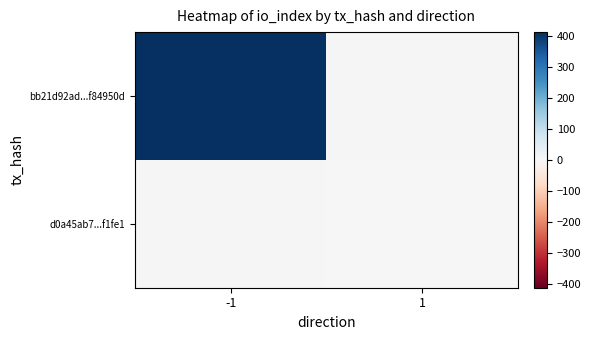

At which label is bb21d92ad...f84950d closest to 413?

-1